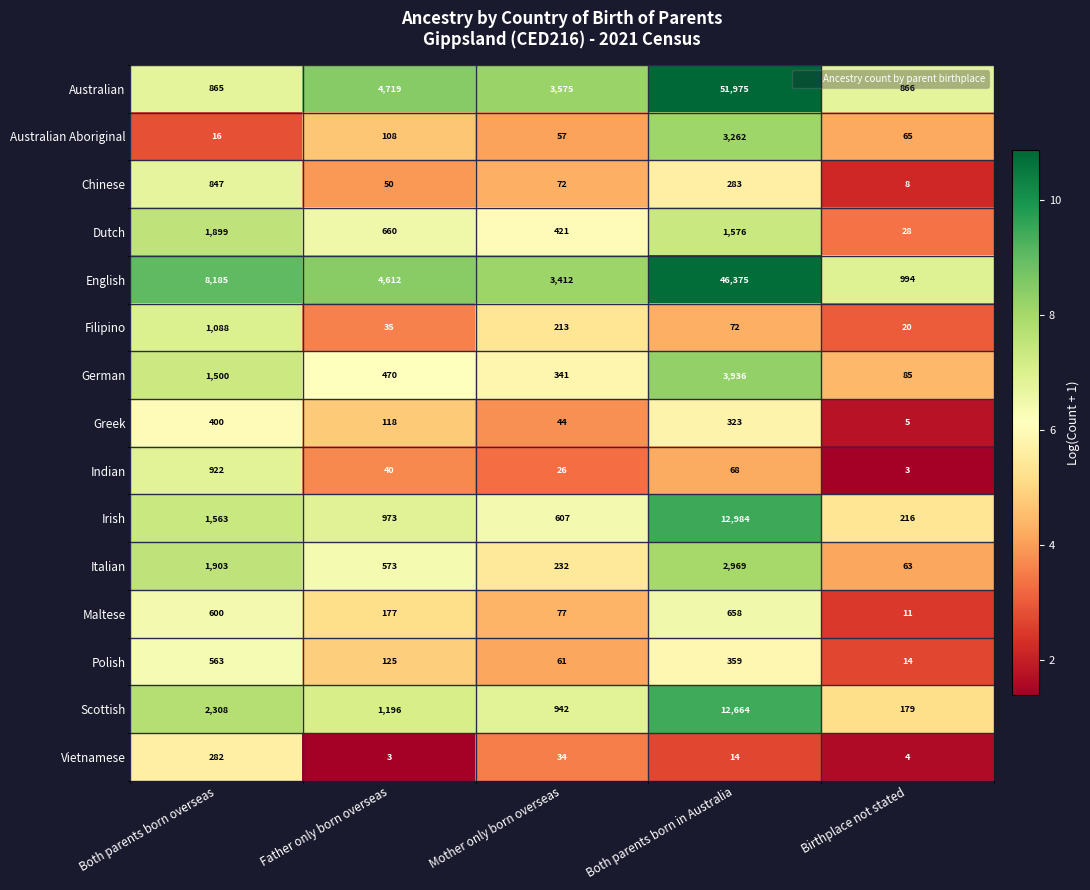

What is the difference between the highest and lowest values at Both parents born overseas?

8169